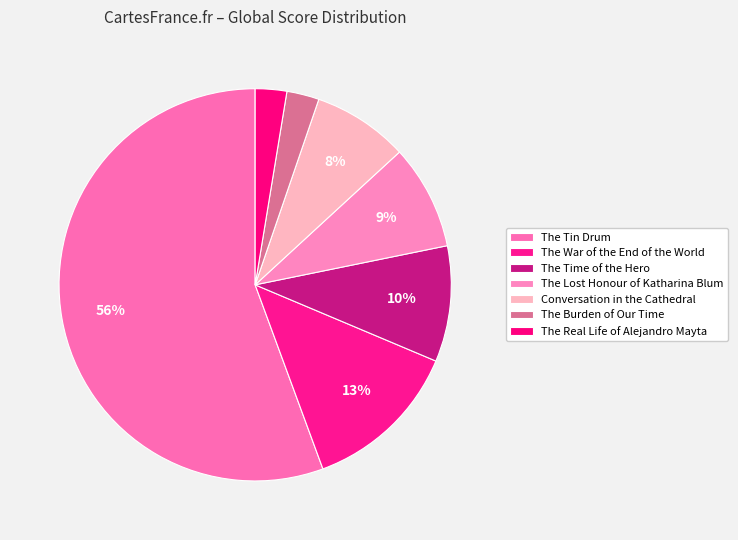

Rank the categories by value from lowest to highest.

The Real Life of Alejandro Mayta, The Burden of Our Time, Conversation in the Cathedral, The Lost Honour of Katharina Blum, The Time of the Hero, The War of the End of the World, The Tin Drum